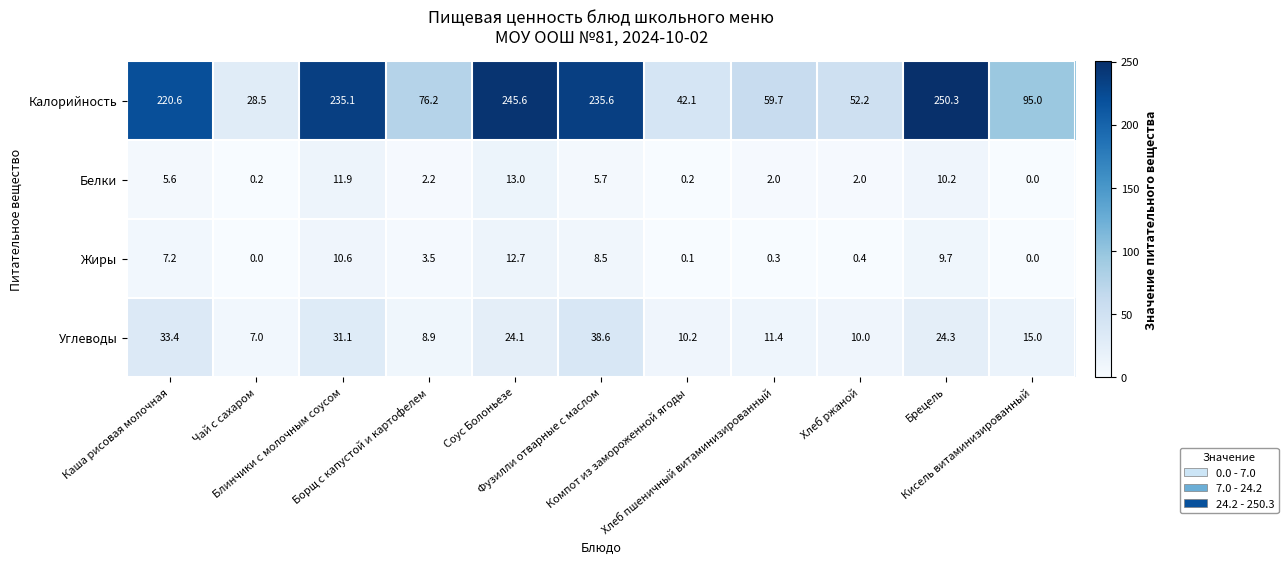

What is the greatest value displayed?

250.3